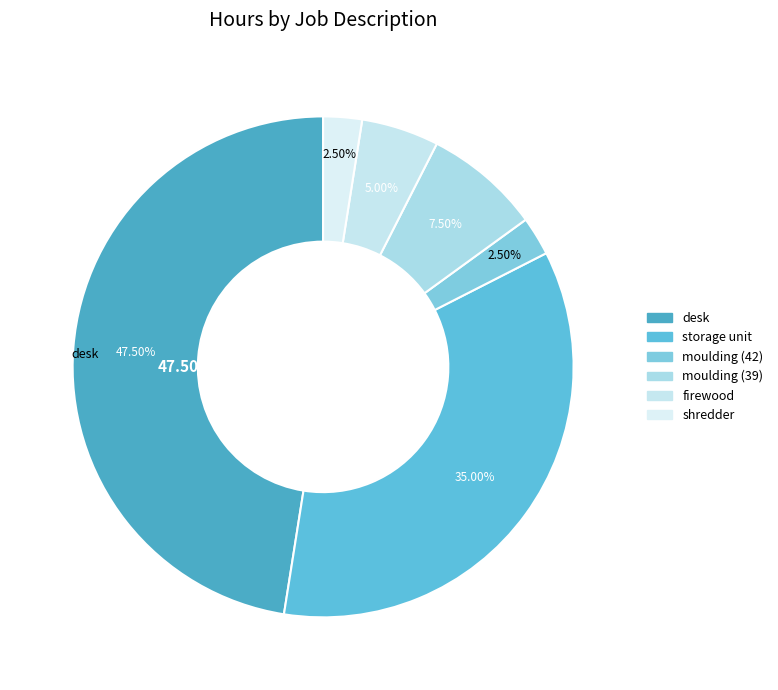

What percentage is the moulding (42) slice, to the nearest percent?

2%